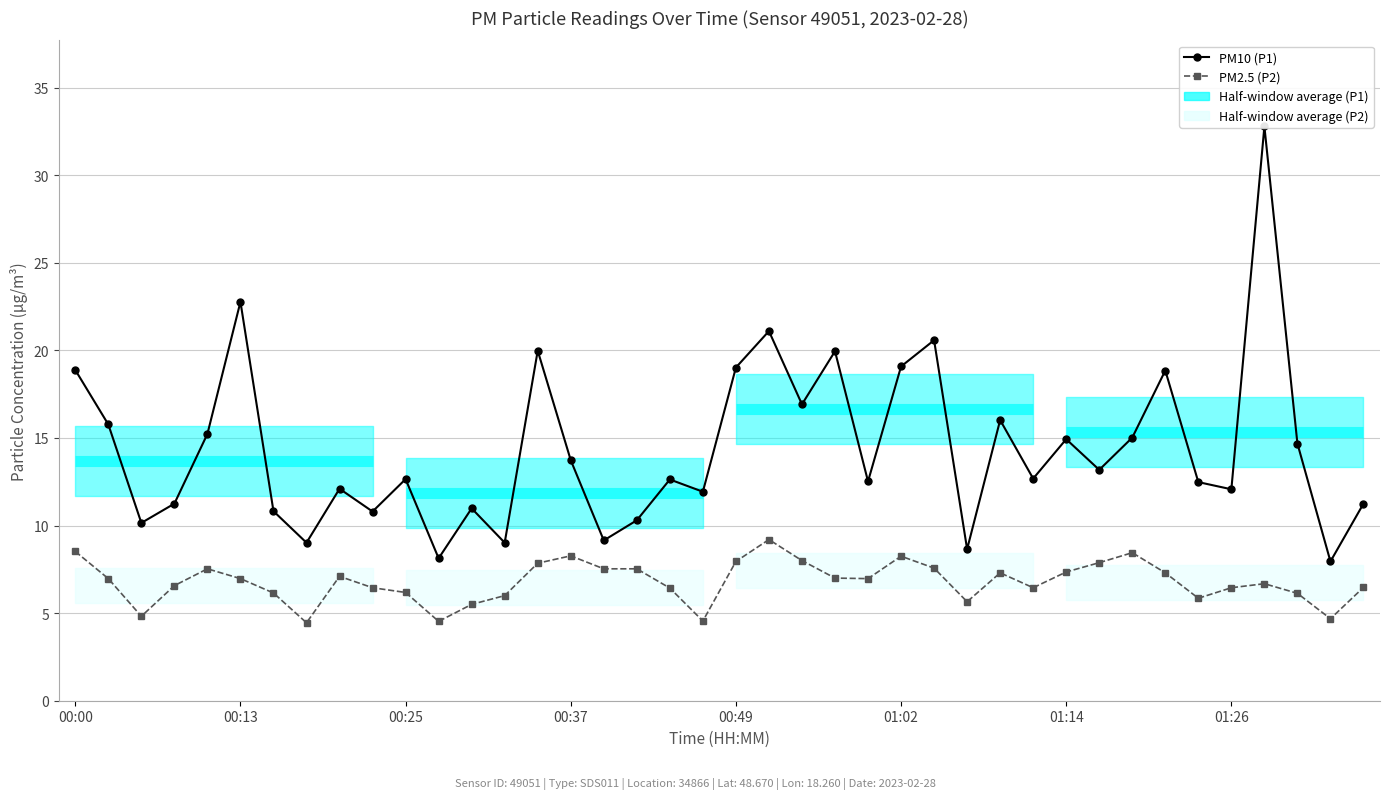

What is the greatest value displayed?

32.8